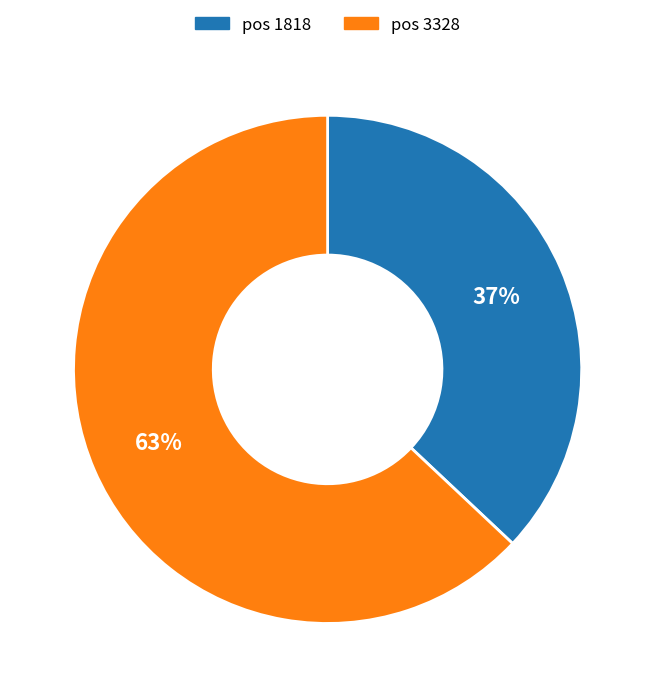

What is the smallest slice in the pie chart?

pos 1818